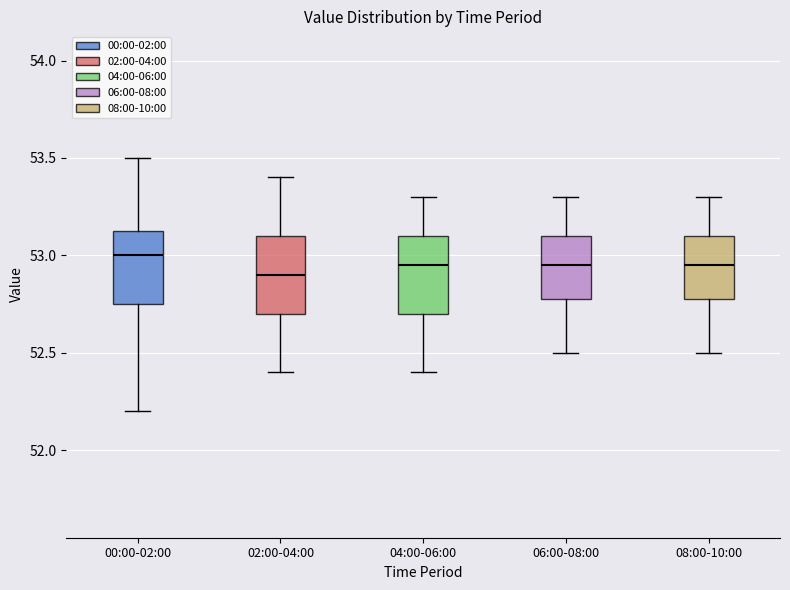

Reading left to right, read every box against the y-axis: the position of its median line, the range the box covers, and the ends of its whiskers. The values are not printed on the chart, so give them approximately, as read against the axis.

00:00-02:00: median 53.00, box 52.75 to 53.15, whiskers 52.20 to 53.50
02:00-04:00: median 52.90, box 52.70 to 53.10, whiskers 52.40 to 53.40
04:00-06:00: median 52.95, box 52.70 to 53.10, whiskers 52.40 to 53.30
06:00-08:00: median 52.95, box 52.80 to 53.10, whiskers 52.50 to 53.30
08:00-10:00: median 52.95, box 52.80 to 53.10, whiskers 52.50 to 53.30